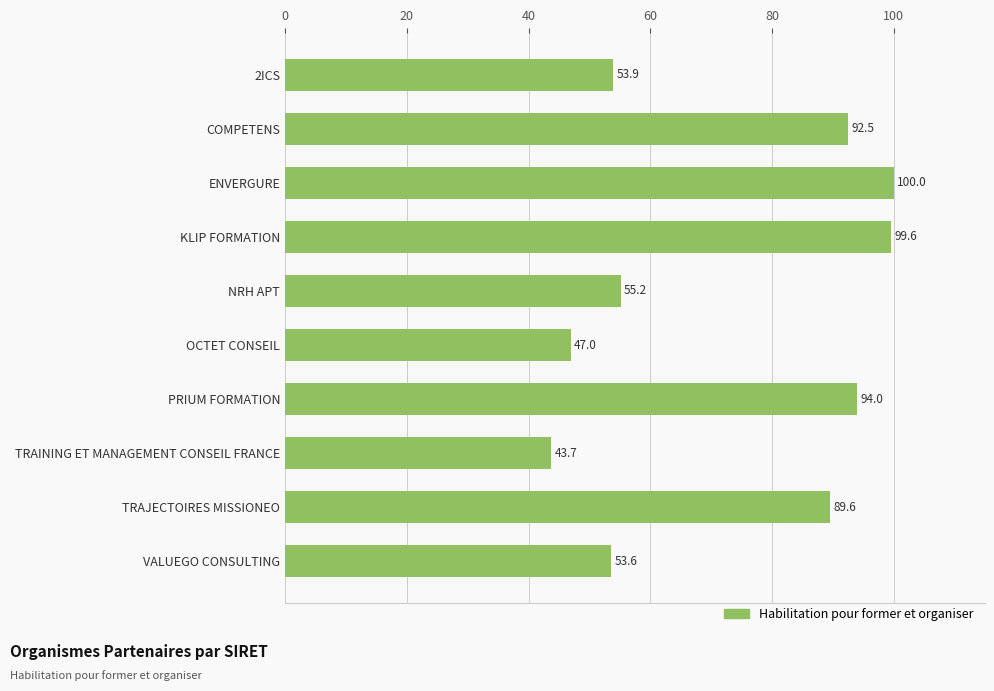

Count the number of values greater than 89.

5